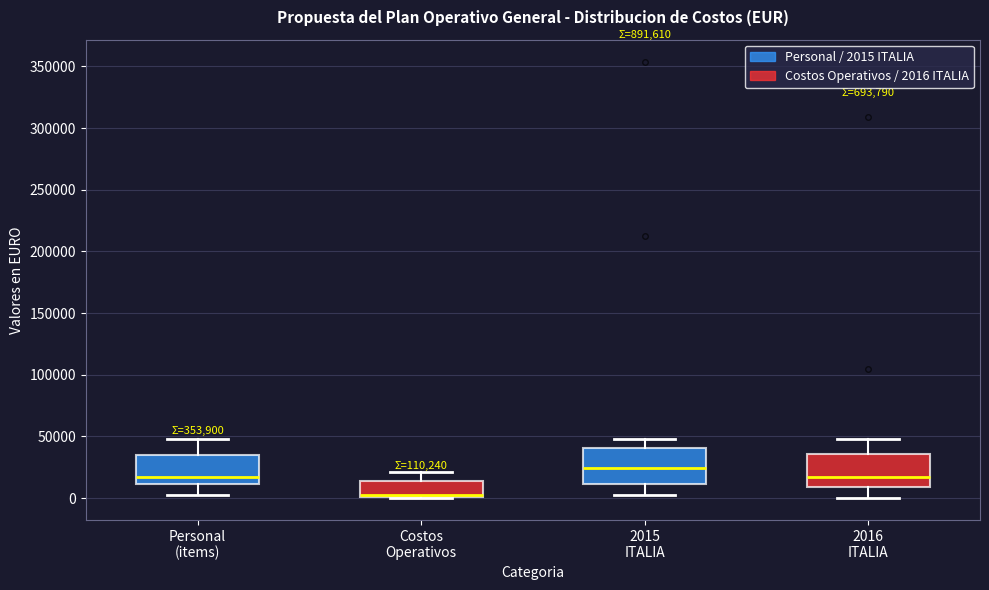

Which box has the lowest median line?

Costos Operativos